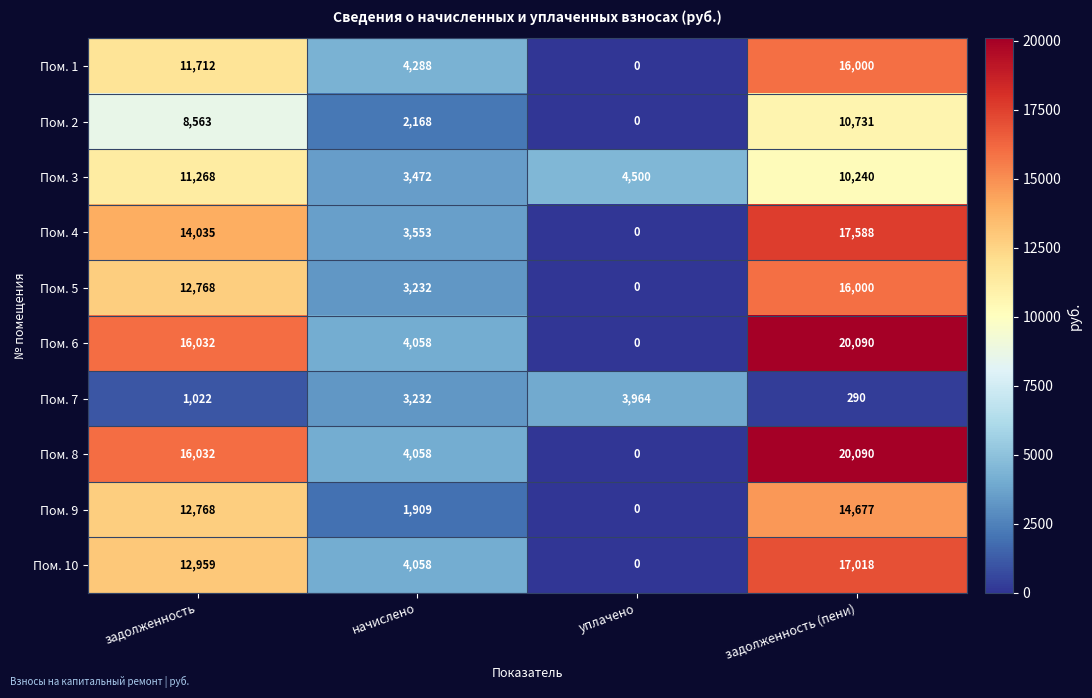

What is the spread (max minus min) of values at задолженность?

15010